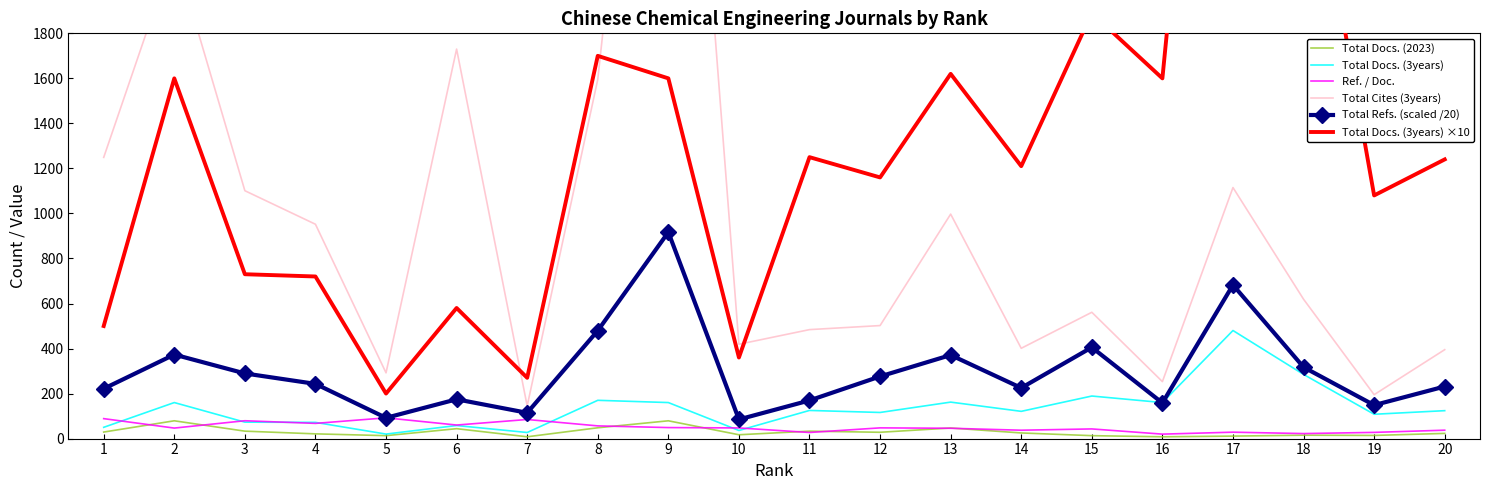

The value of Total Docs. (3years) at 6 is 58.0. True or false?

True